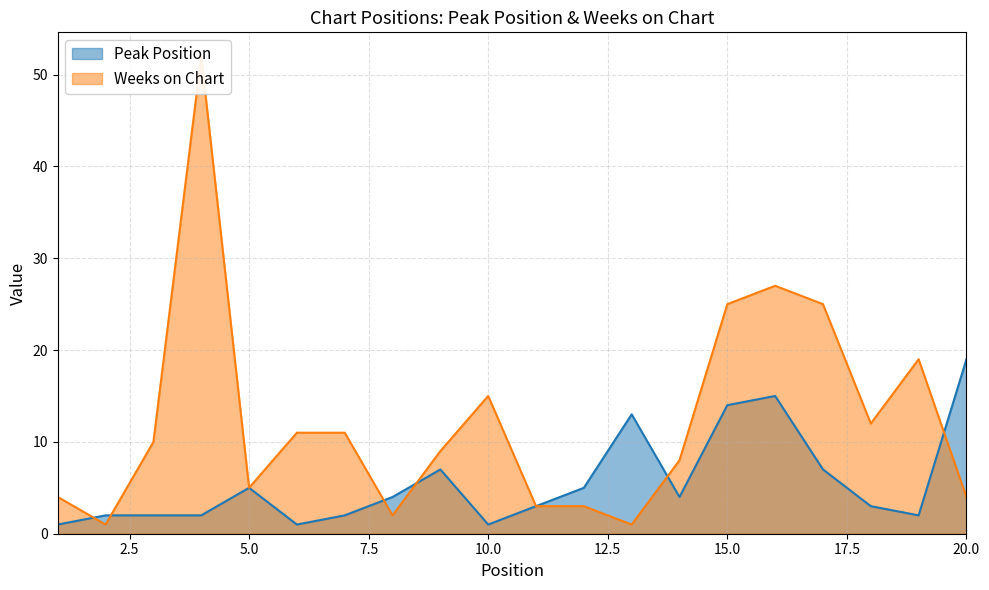

At how many categories does at least one series exceed 38?

1